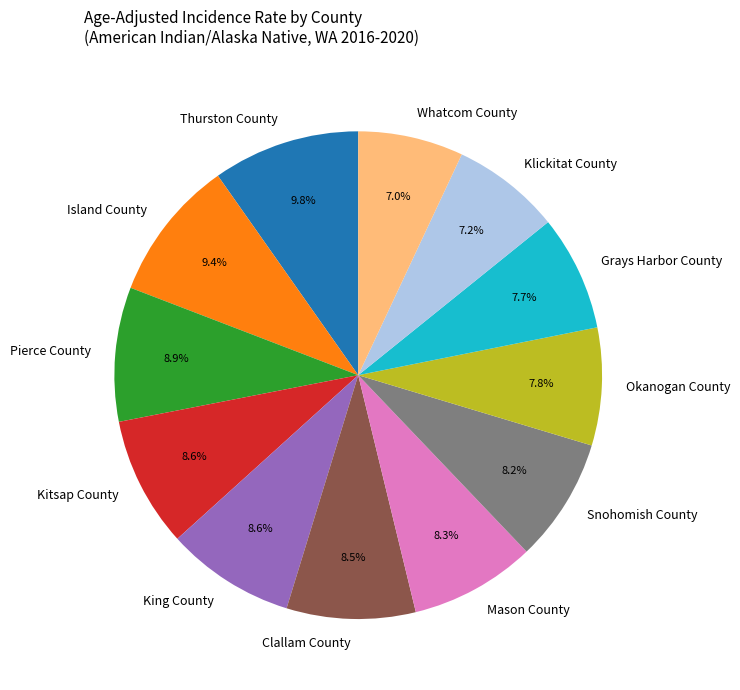

Count the number of slices in the pie.

12